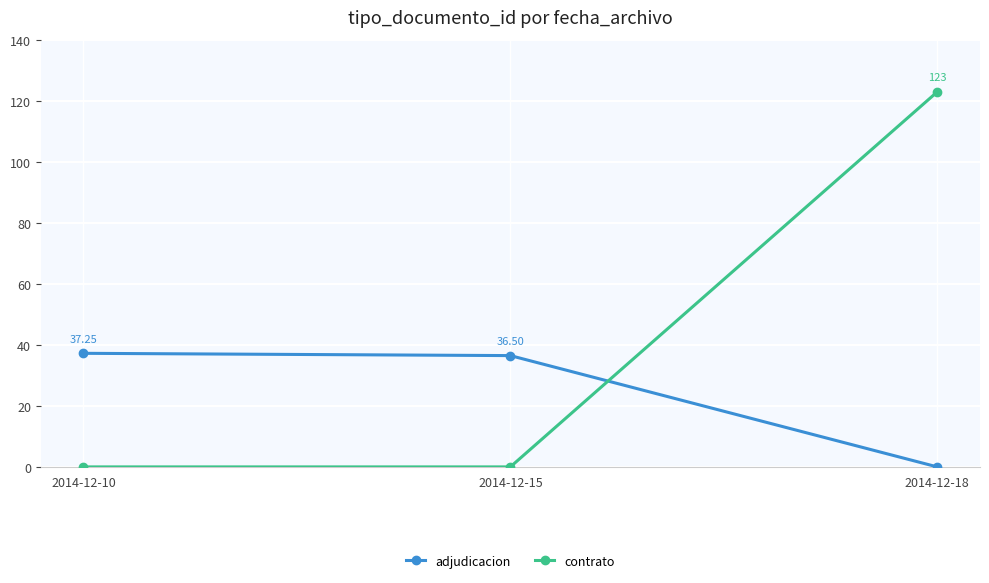

What is the average value of the adjudicacion series?

24.6